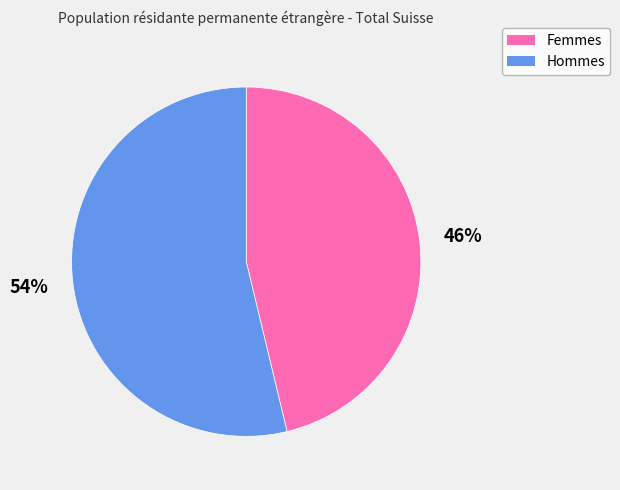

Rank the categories by value from lowest to highest.

Femmes, Hommes